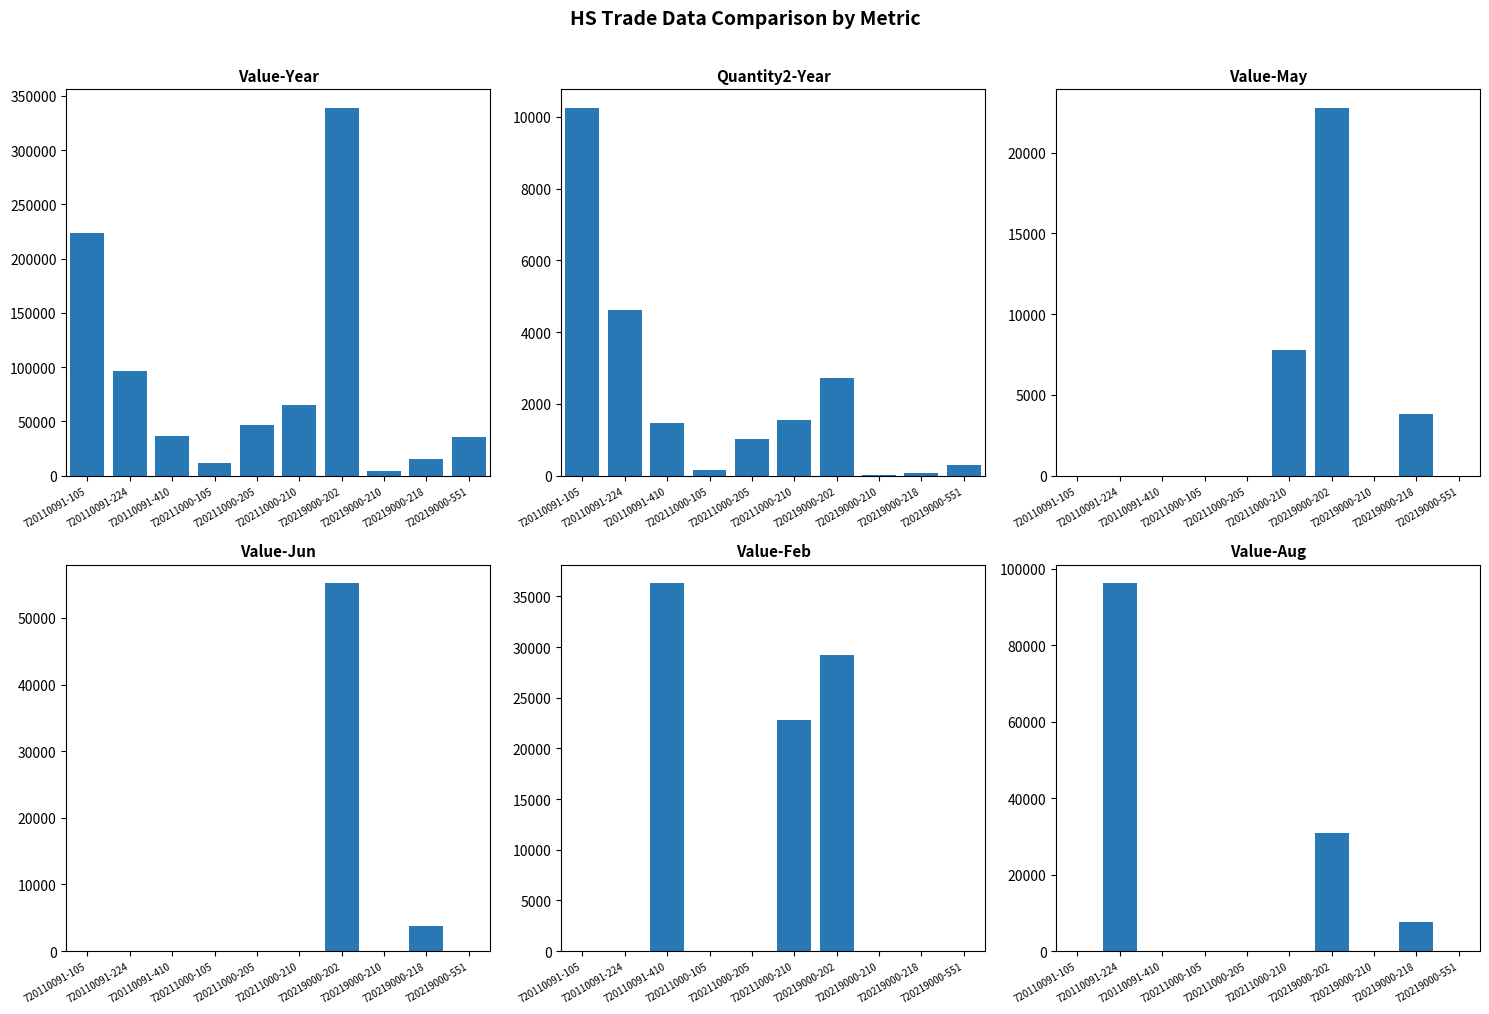

How many bars are there in each group?

6